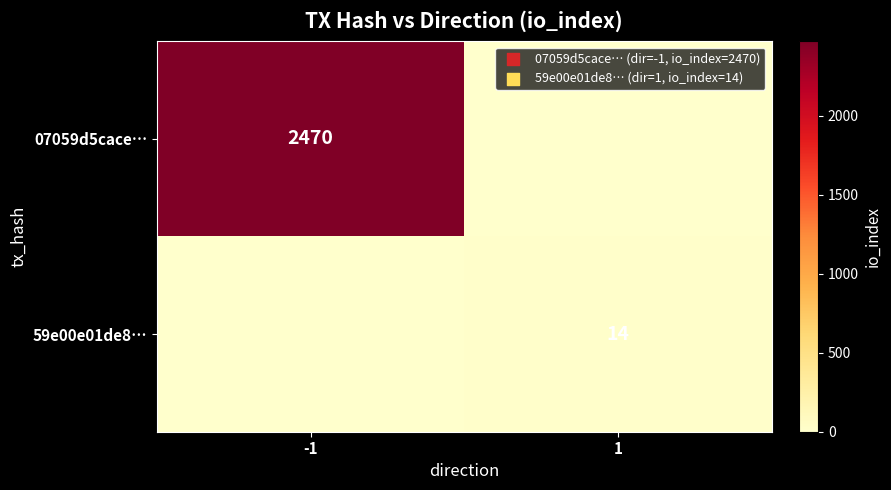

The value of 07059d5cace… at -1 is 2470. True or false?

True